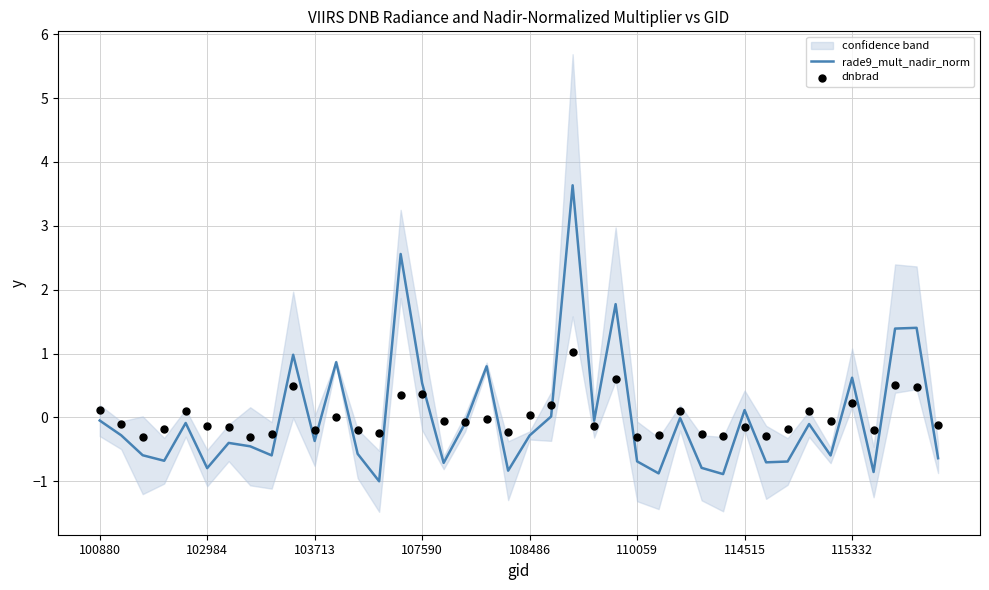

Which series contains the highest Y value?

rade9_mult_nadir_norm